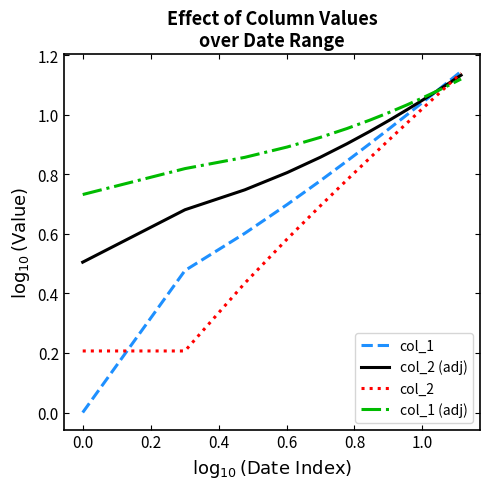

List the series in order of their overall mean, highest first.

col_1 (adj), col_2 (adj), col_1, col_2